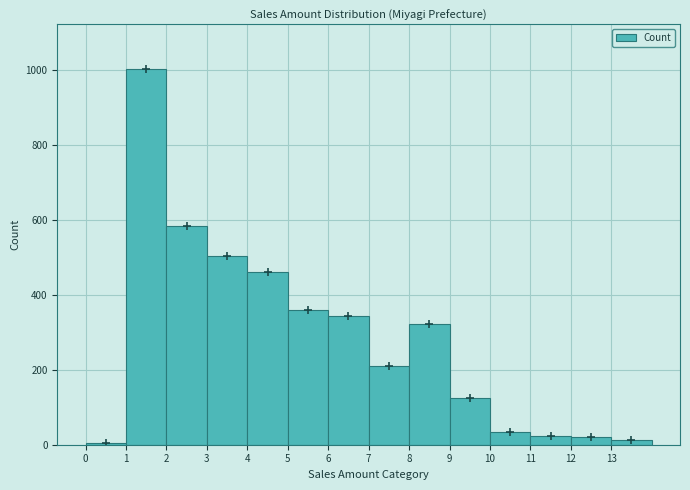

Which range on the x-axis has the tallest bar?

1 to 2